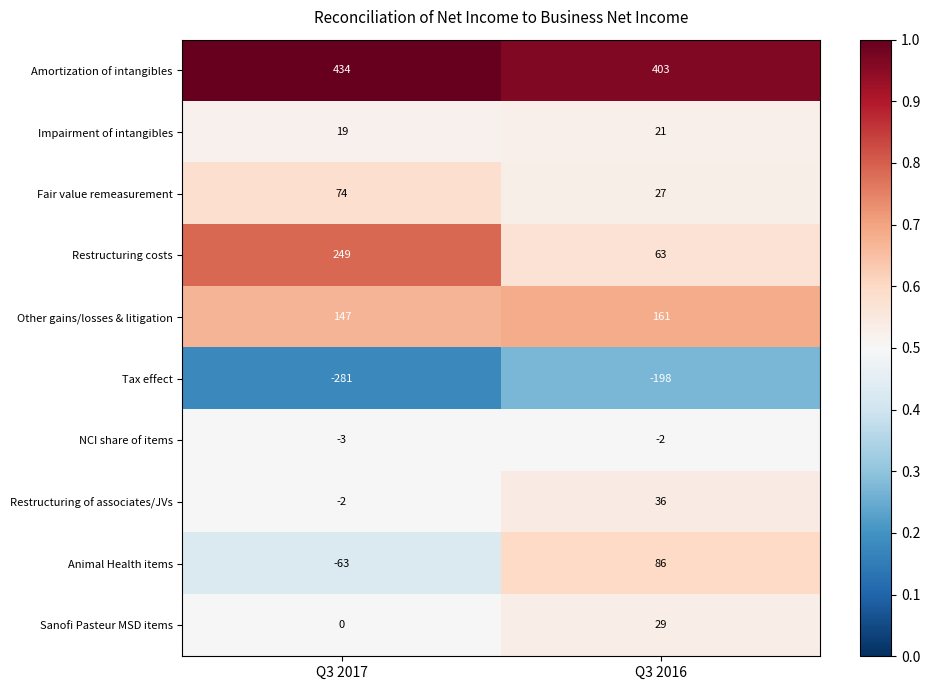

What is the difference between the maximum and minimum values in the Sanofi Pasteur MSD items series?

29